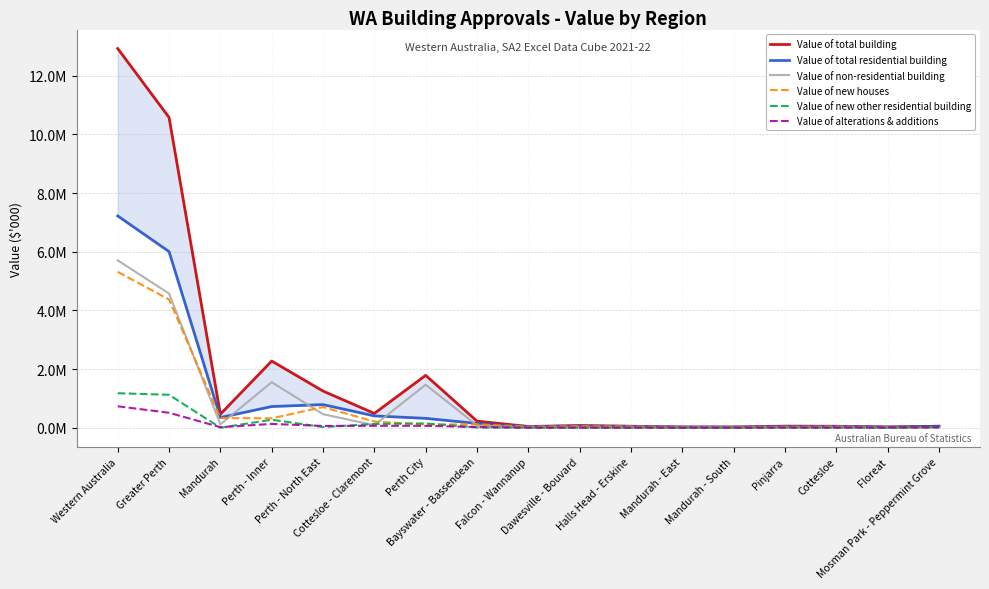

At how many categories does at least one series exceed 3120467?

2